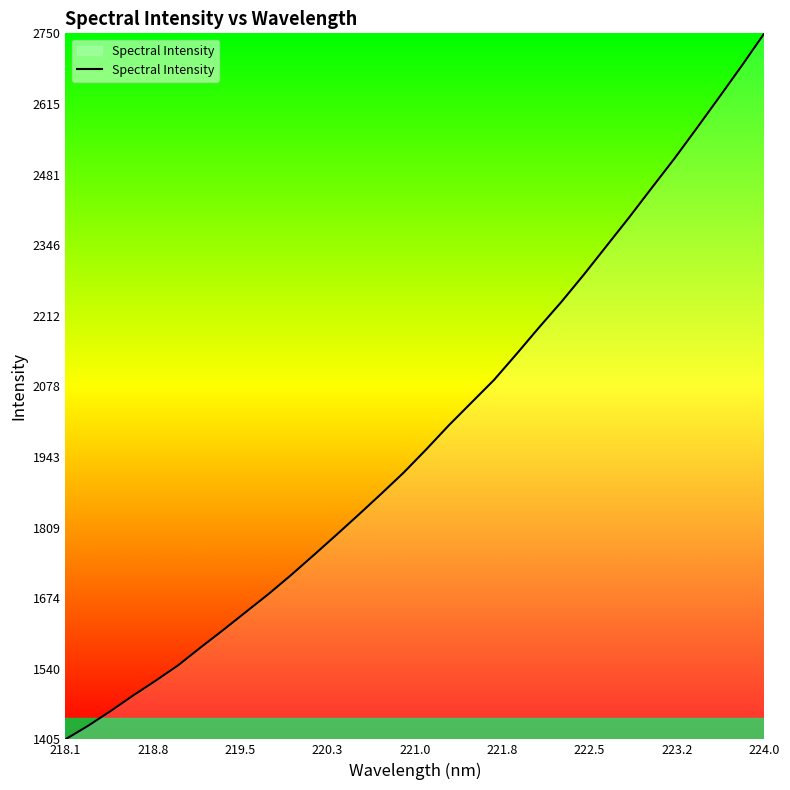

What is the difference between the maximum and minimum values?

1344.2